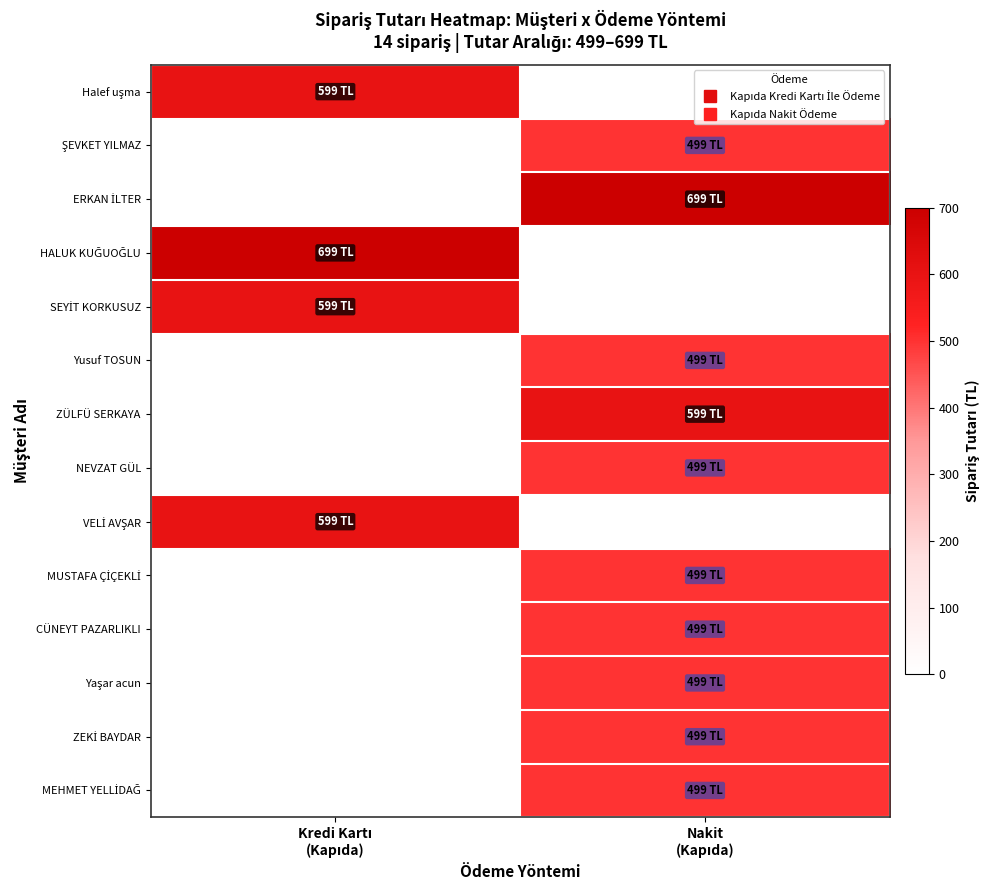

How many series are shown in this chart?

14